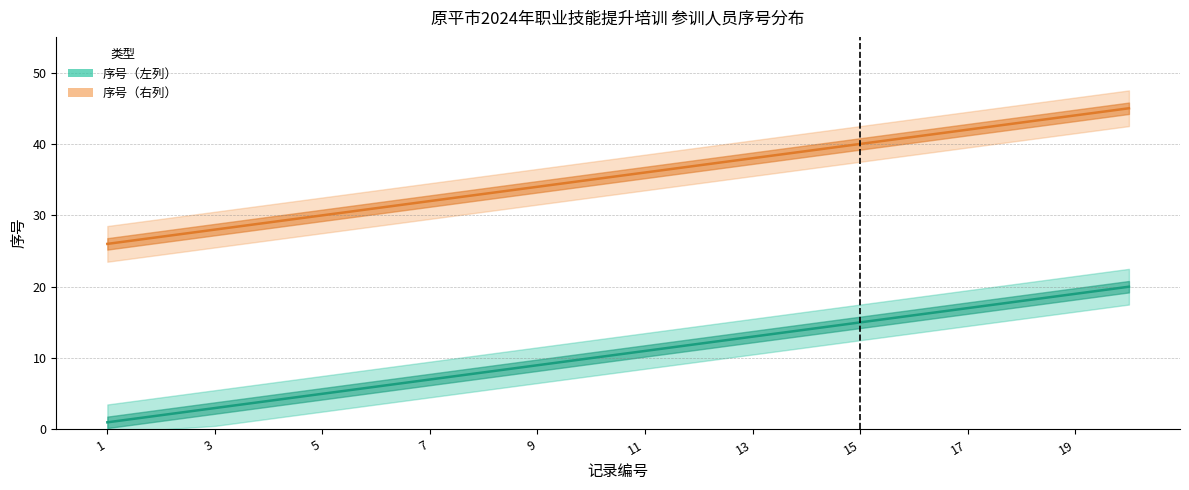

At which label does 序号（左列） reach its minimum?

1